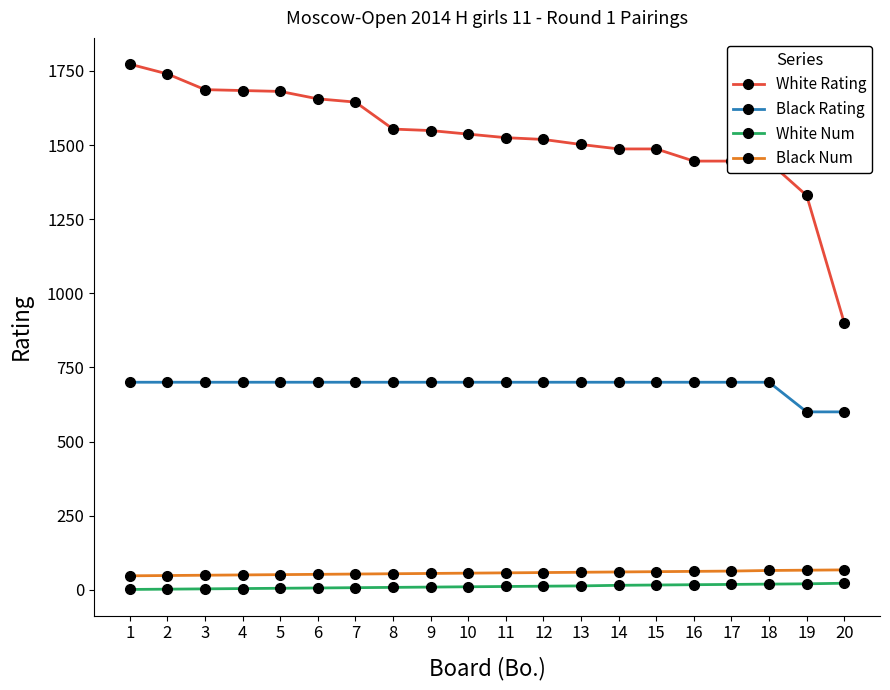

List the series in order of their peak value, lowest first.

White Num, Black Num, Black Rating, White Rating